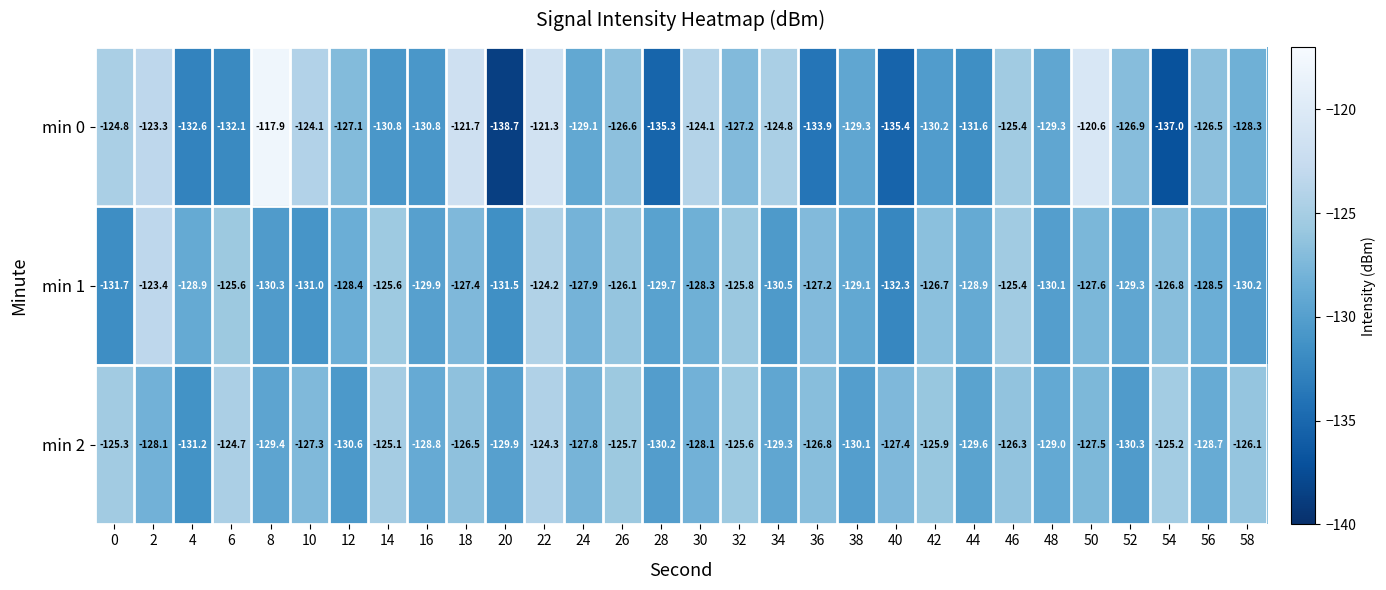

Which series has the largest total across all categories?

min 2